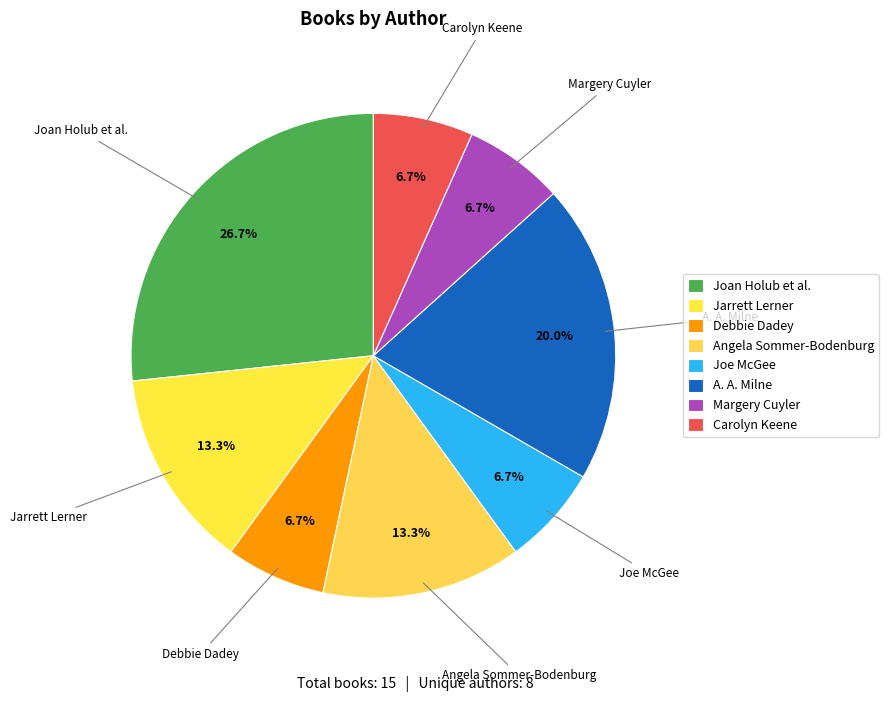

Does any single category account for the majority?

No